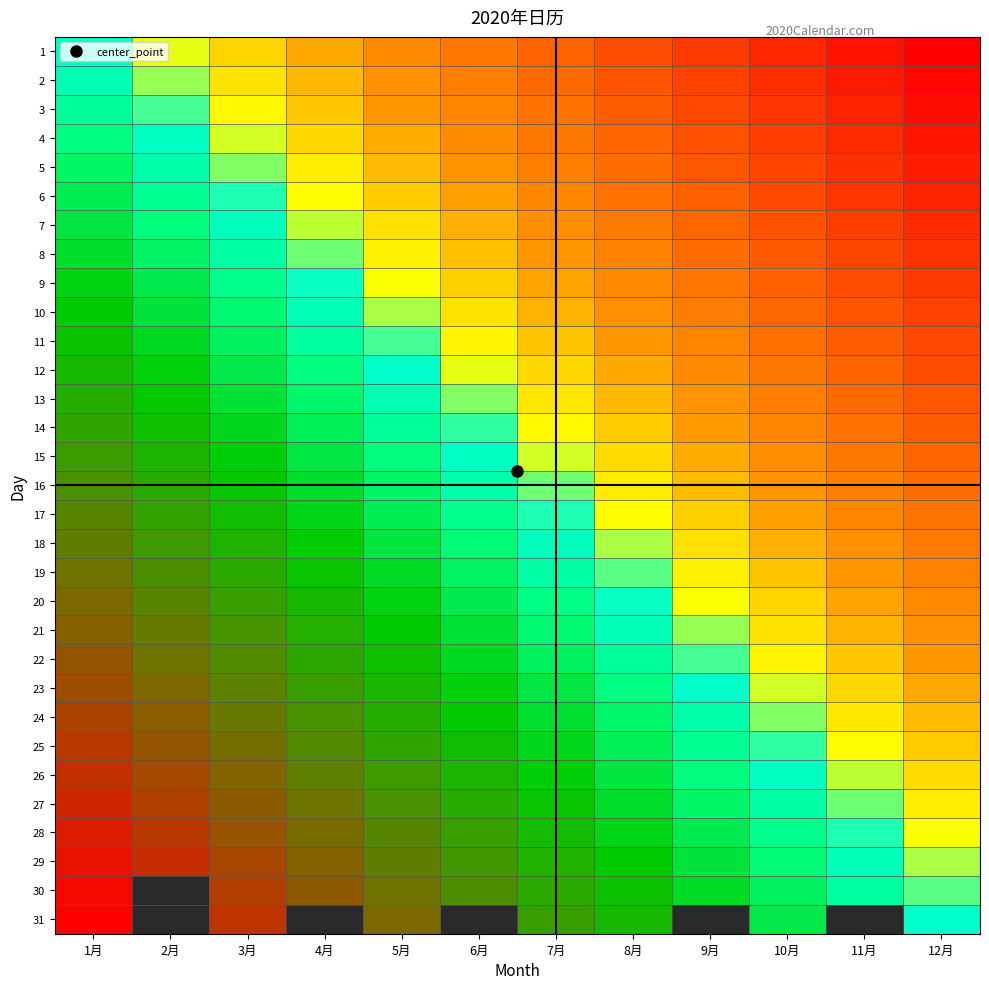

Is the value of 13 at 1月 greater than the value of 10 at 7月?

Yes